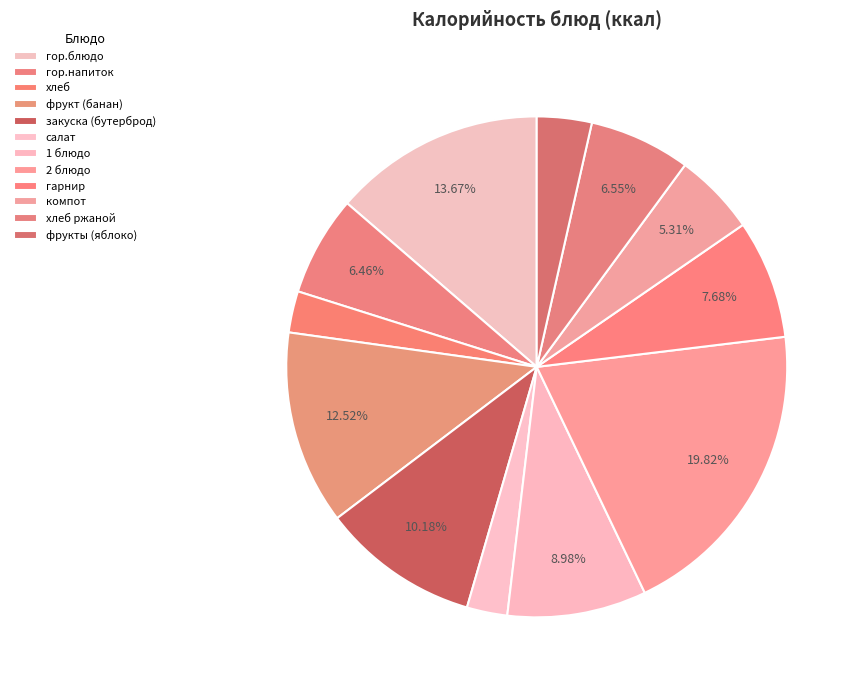

How many segments does this pie chart have?

12